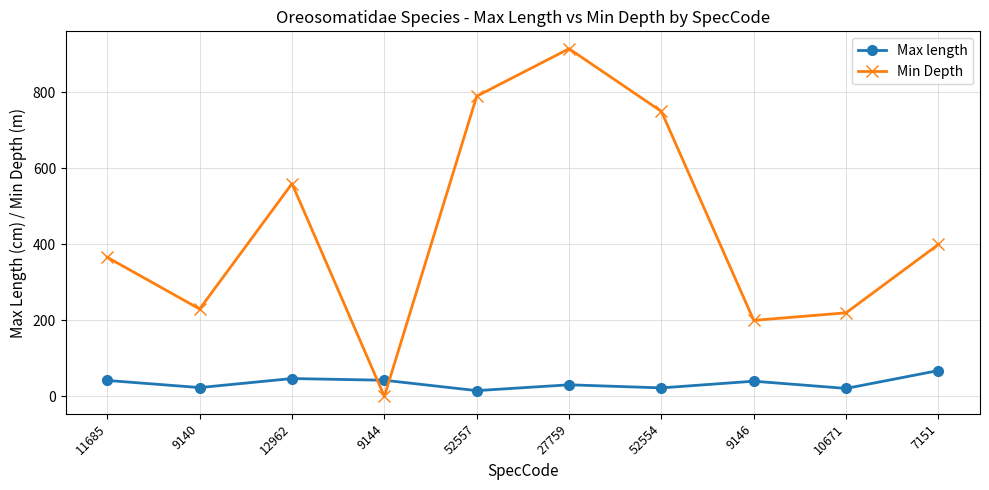

Where is the first local maximum for Min Depth?

12962